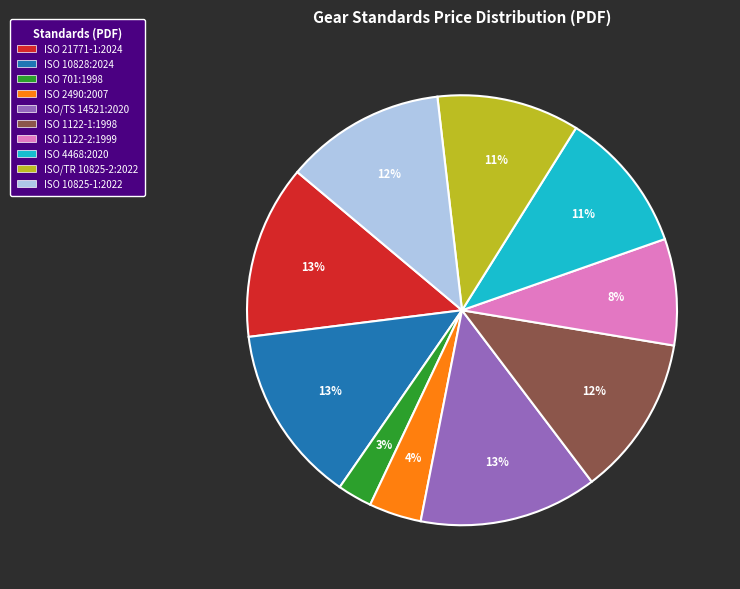

Does ISO/TS 14521:2020 account for over 50% of the chart?

No